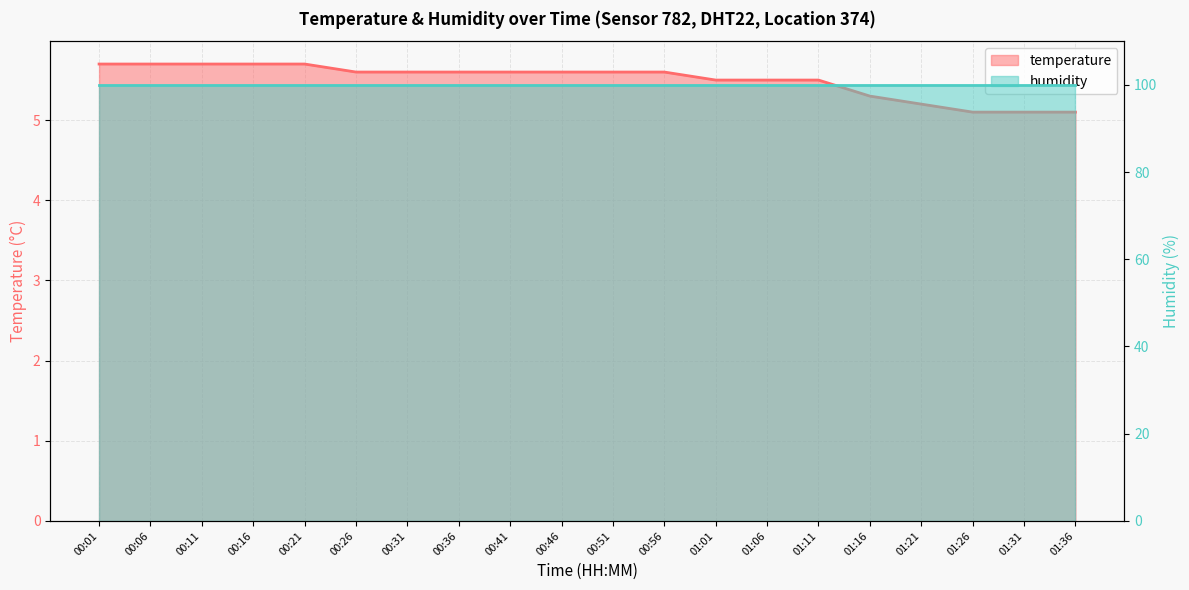

True or false: the data has more than 0 interior local peaks.

False